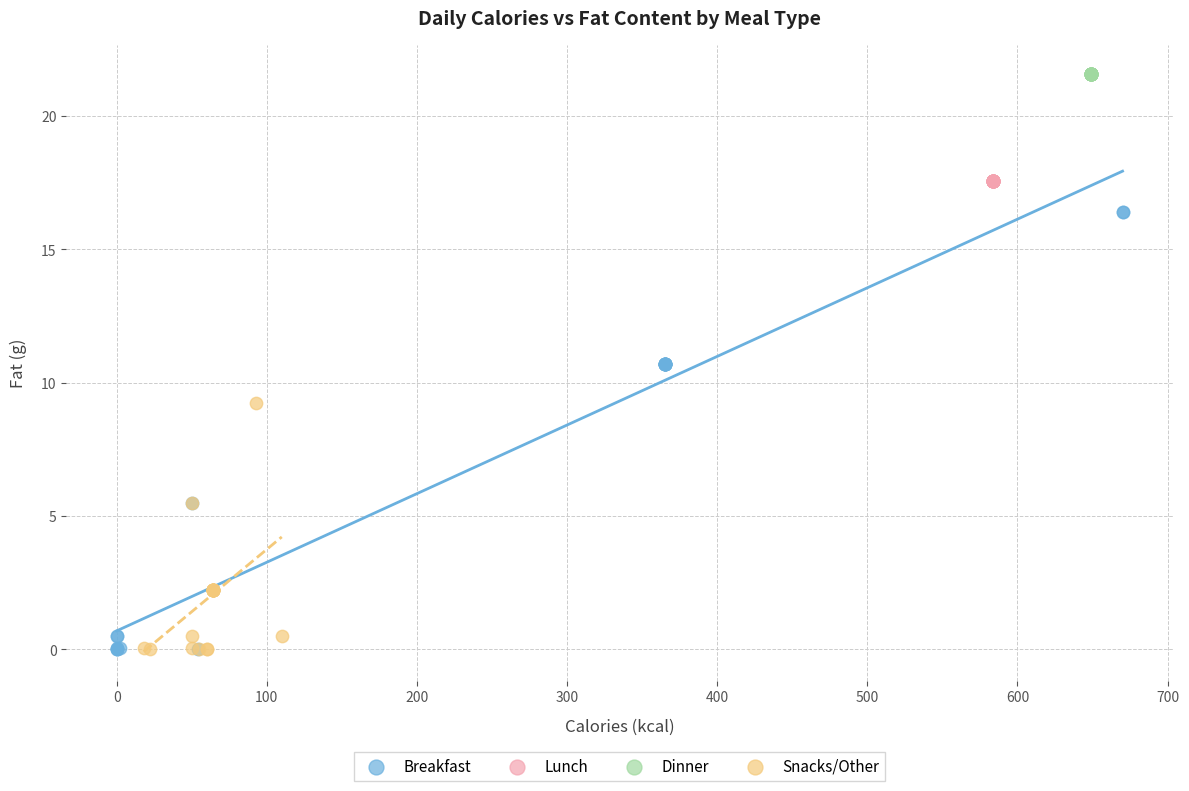

Which series contains the highest Y value?

Dinner